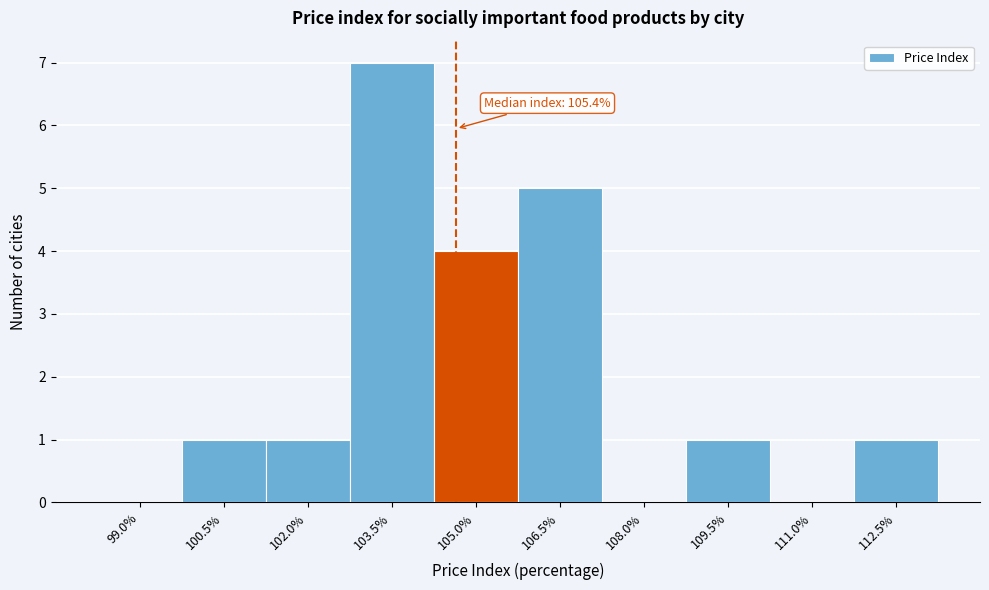

Reading left to right, transcribe all the data shown in this chart.

99.0%=0	100.5%=1	102.0%=1	103.5%=7	105.0%=4	106.5%=5	108.0%=0	109.5%=1	111.0%=0	112.5%=1